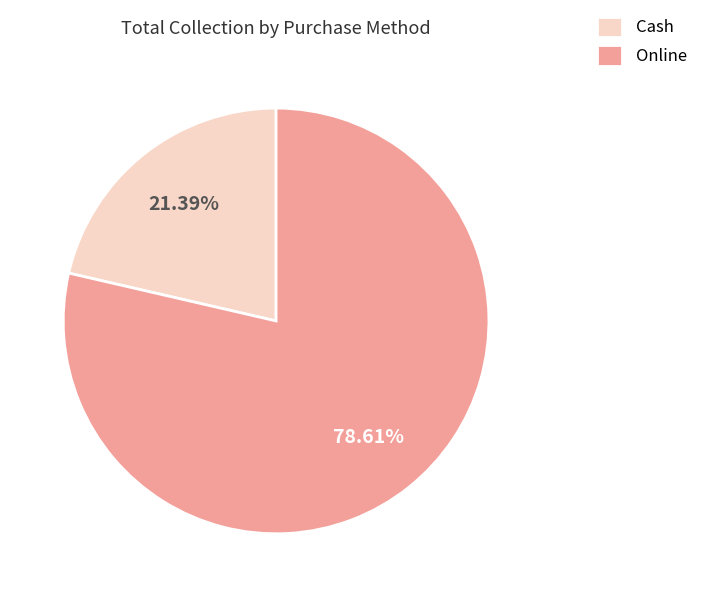

What percentage do Online and Cash together represent?

100.0%